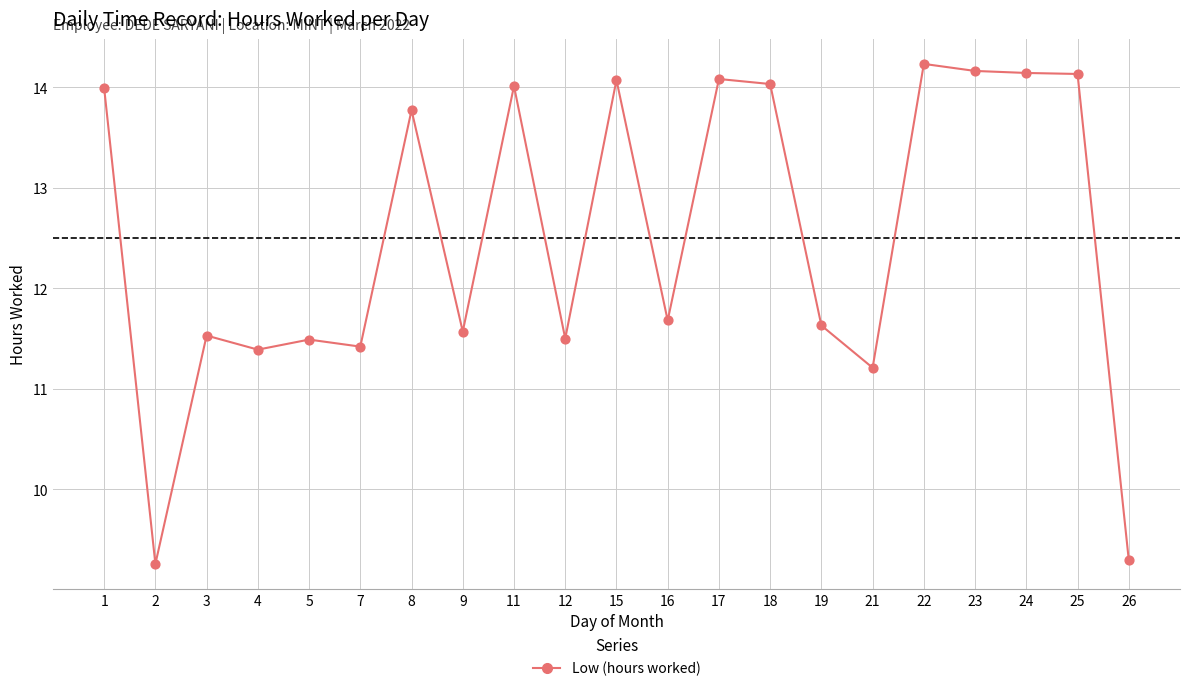

Between 22 and 15, which is larger?

22